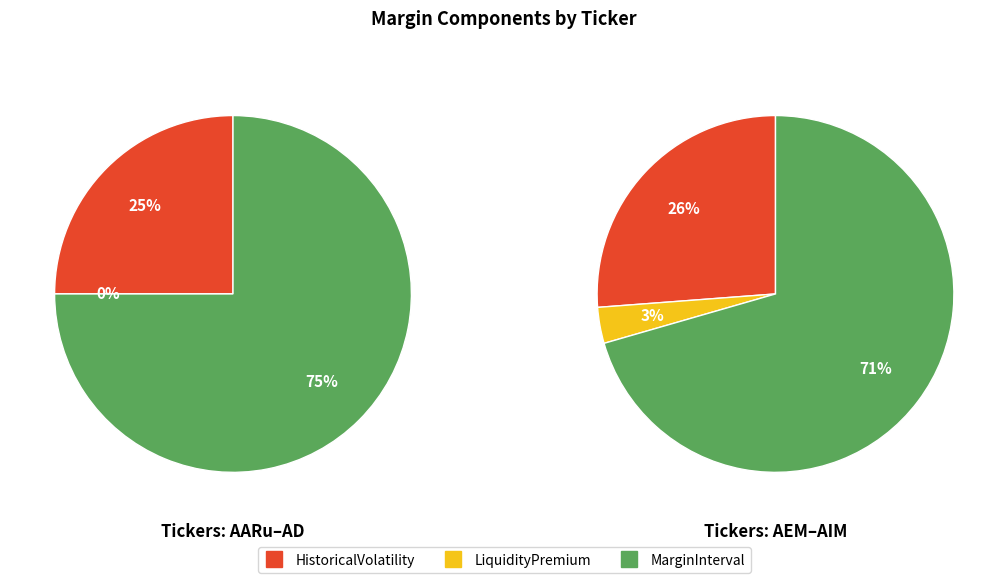

Rank the series by their average value, from highest to lowest.

MarginInterval, HistoricalVolatility, LiquidityPremium